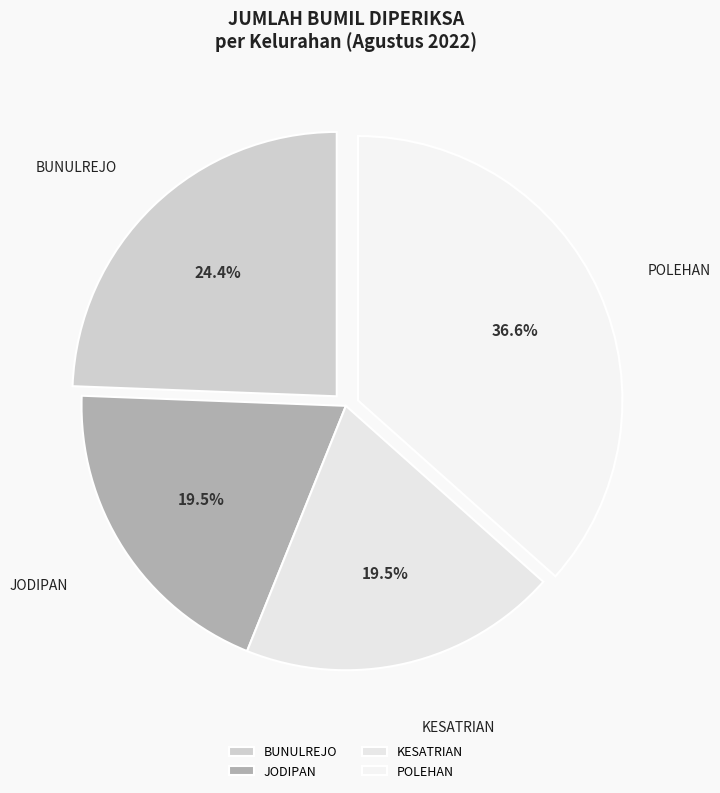

To the nearest percent, what portion does POLEHAN represent?

37%